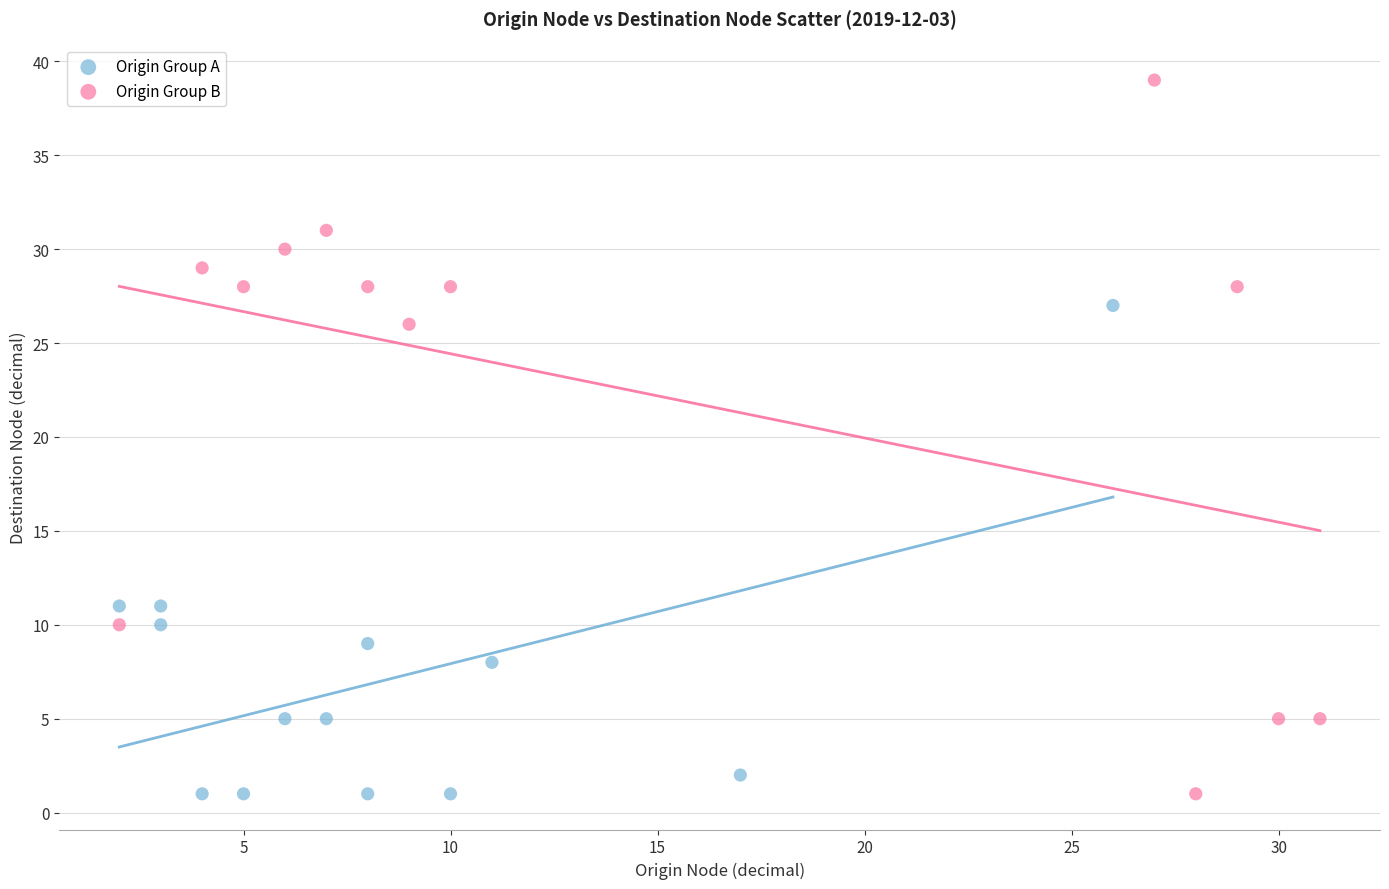

Which series contains the highest Y value?

Origin Group B